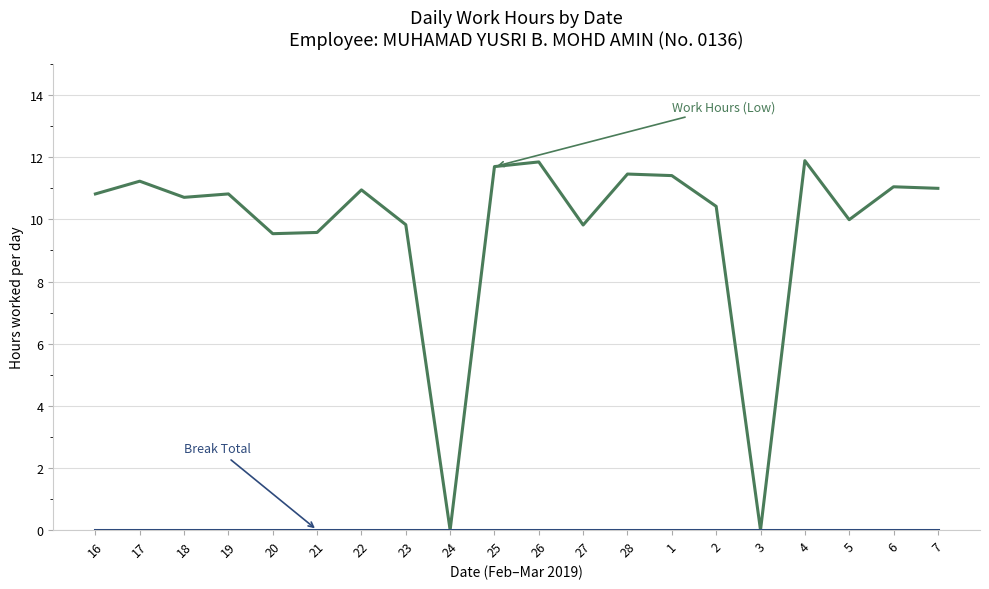

What is the difference between the highest and lowest values at 19?

10.8